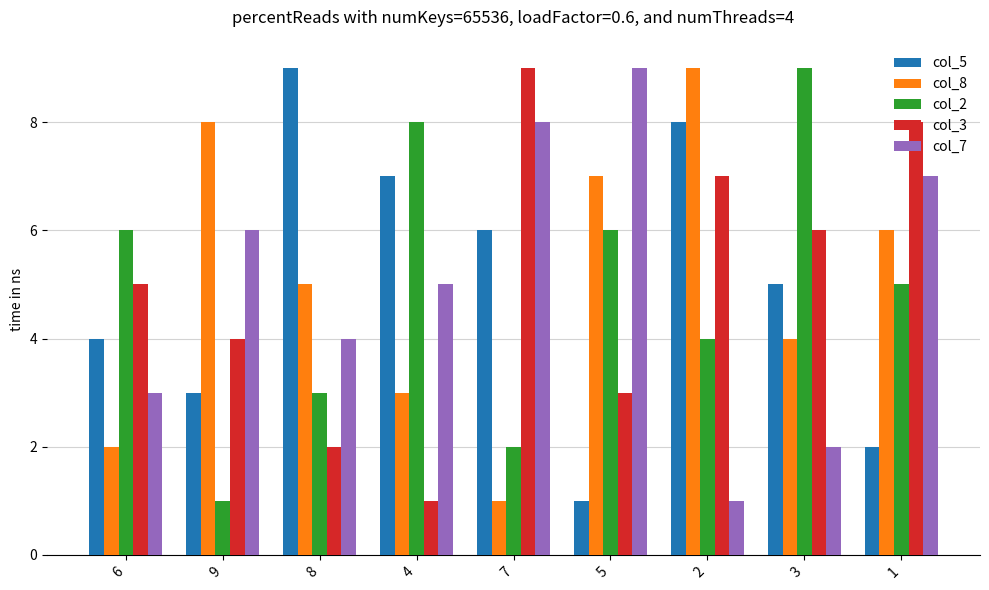

What position from the left is 3?

8